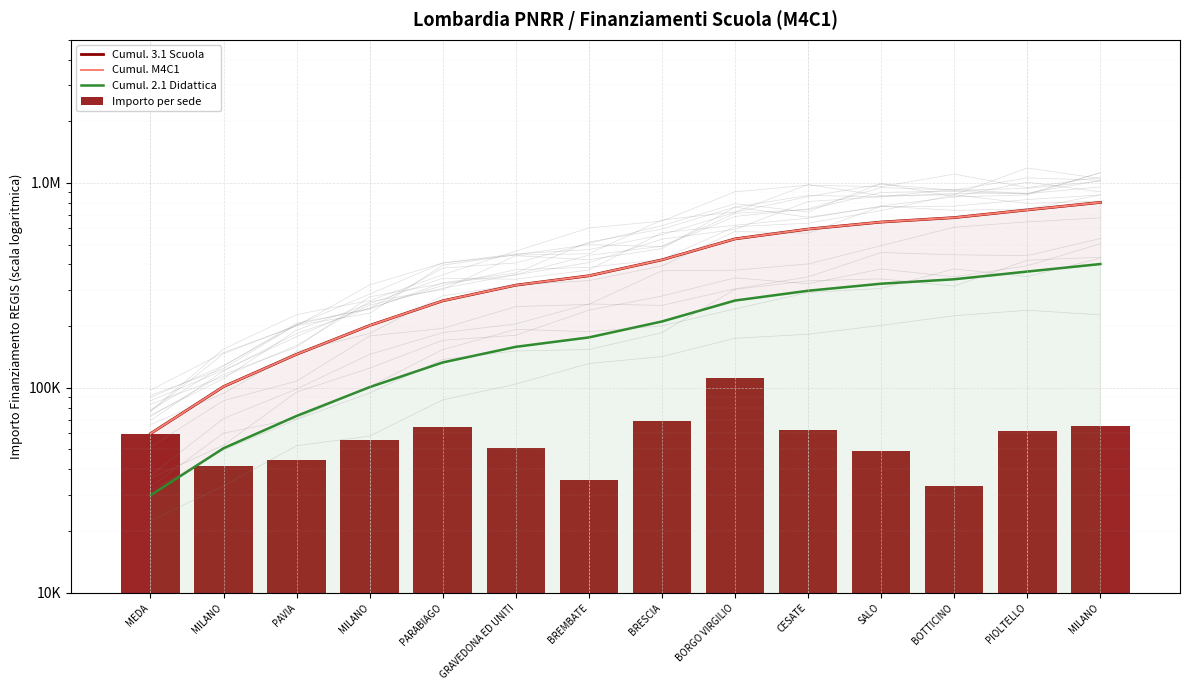

Where does the Cumul. M4C1 series first go above 421478?

BRESCIA